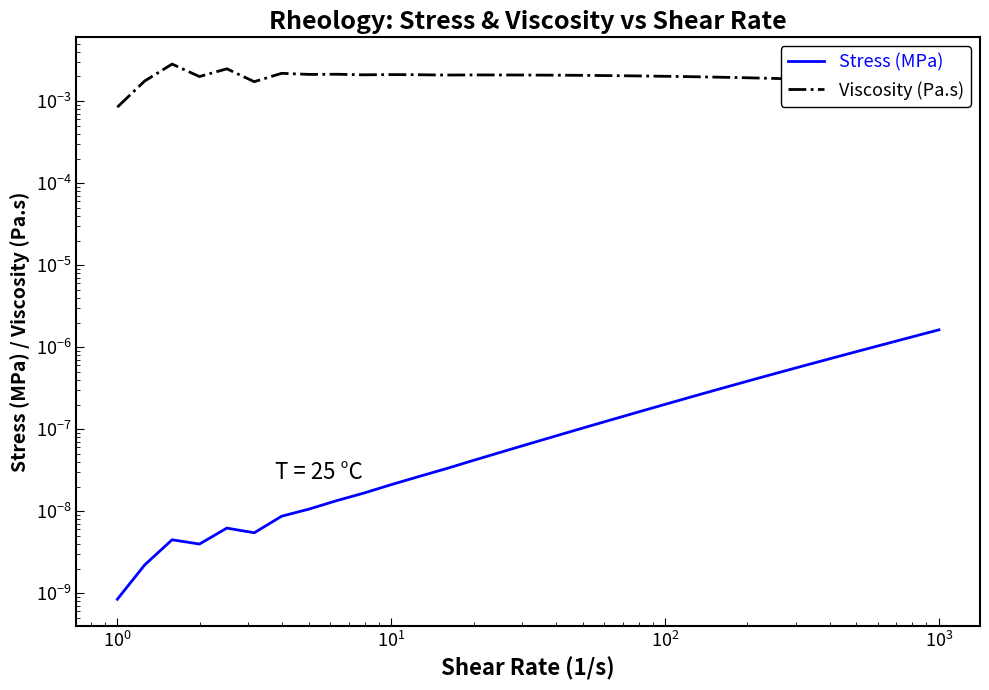

Which series has the widest spread of values?

Viscosity (Pa.s)